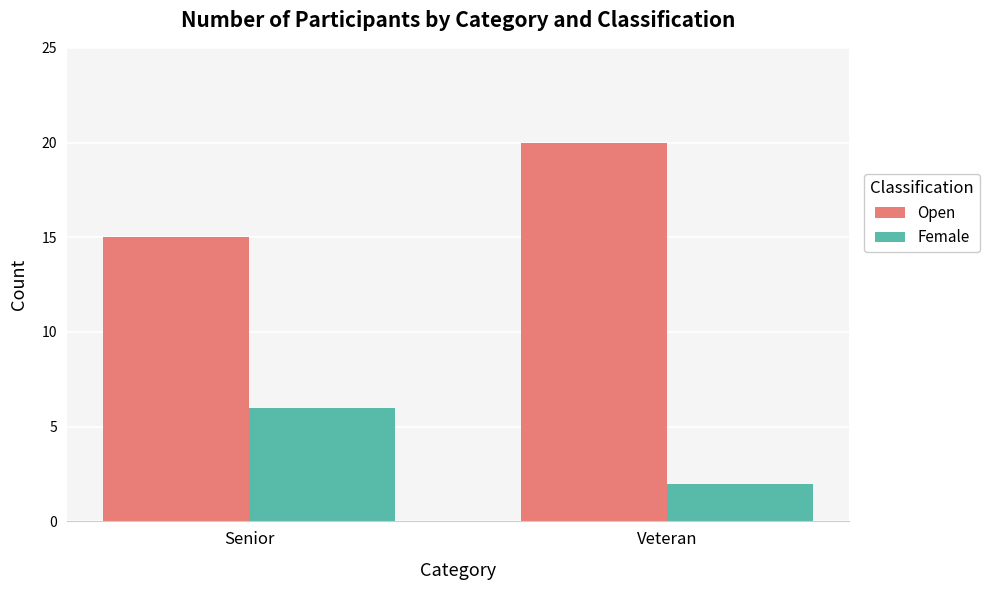

What is the difference between the highest and lowest values at Veteran?

18